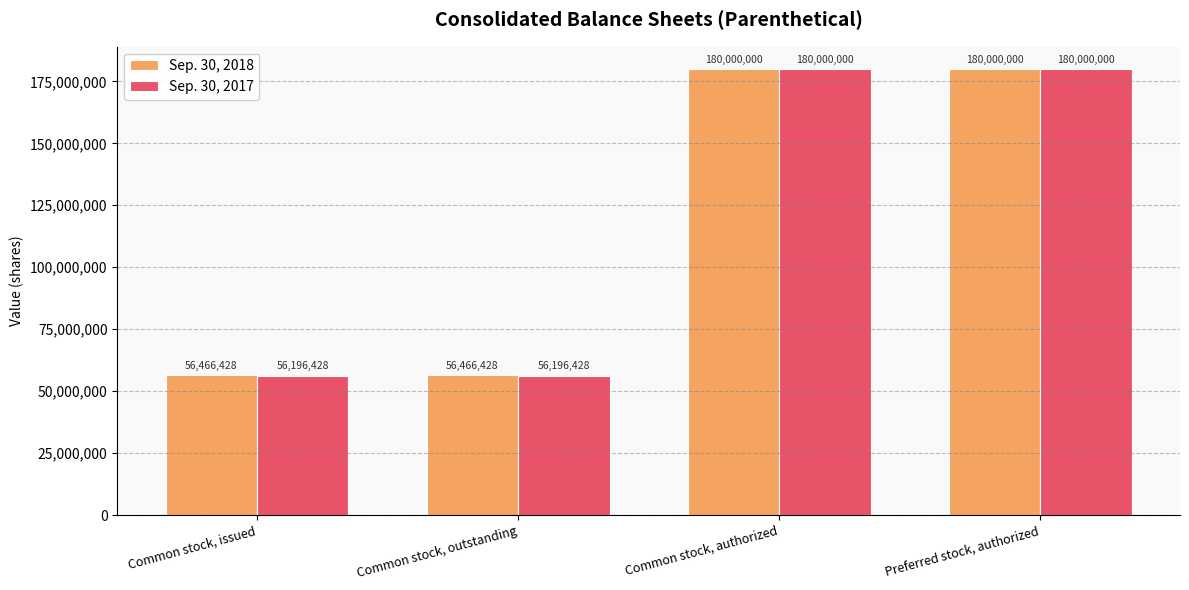

True or false: Sep. 30, 2017 has a value of 56196428 at Common stock, outstanding.

True